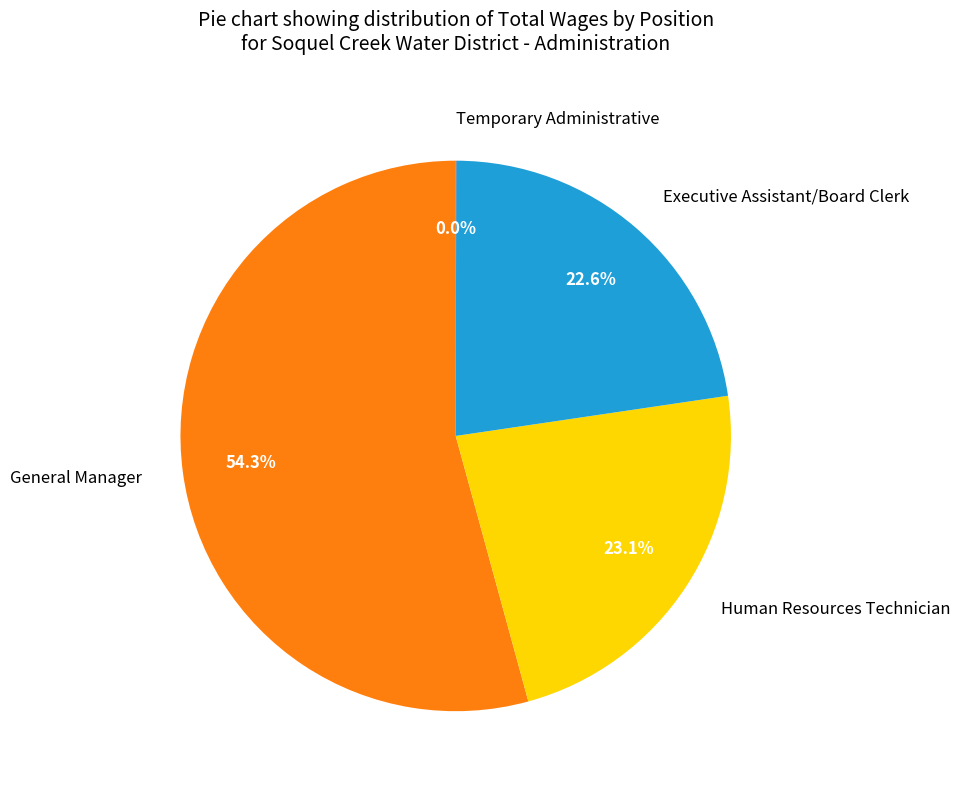

Is it true that Executive Assistant/Board Clerk is 17% of the pie?

False